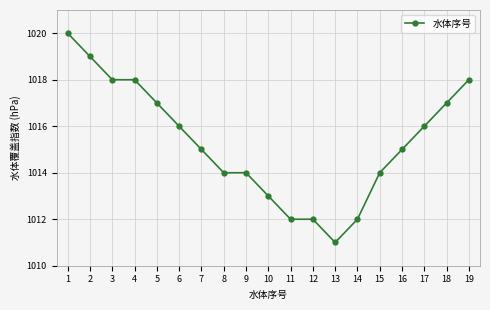

What is the value of the 12th point from the left?

1012